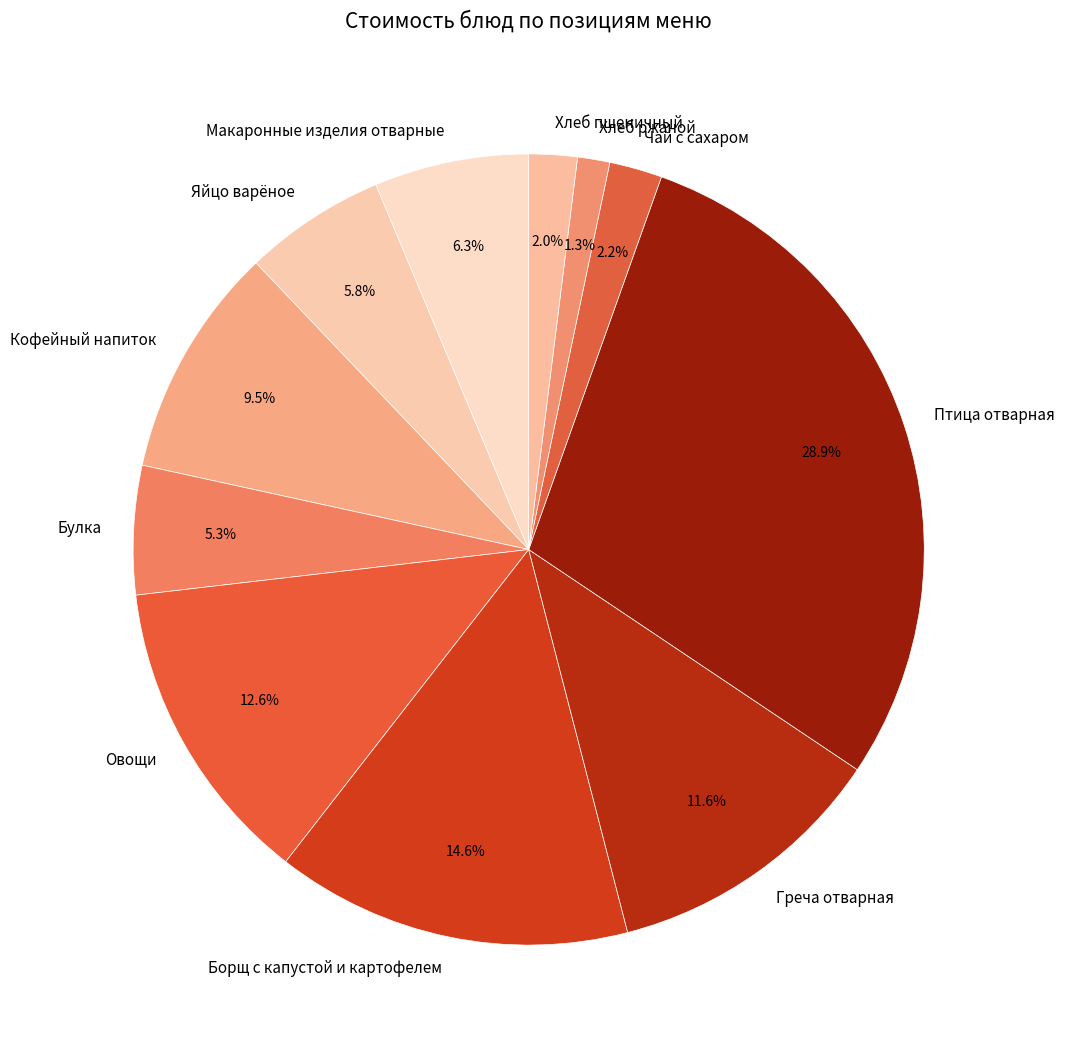

What is the largest slice in the pie chart?

Птица отварная